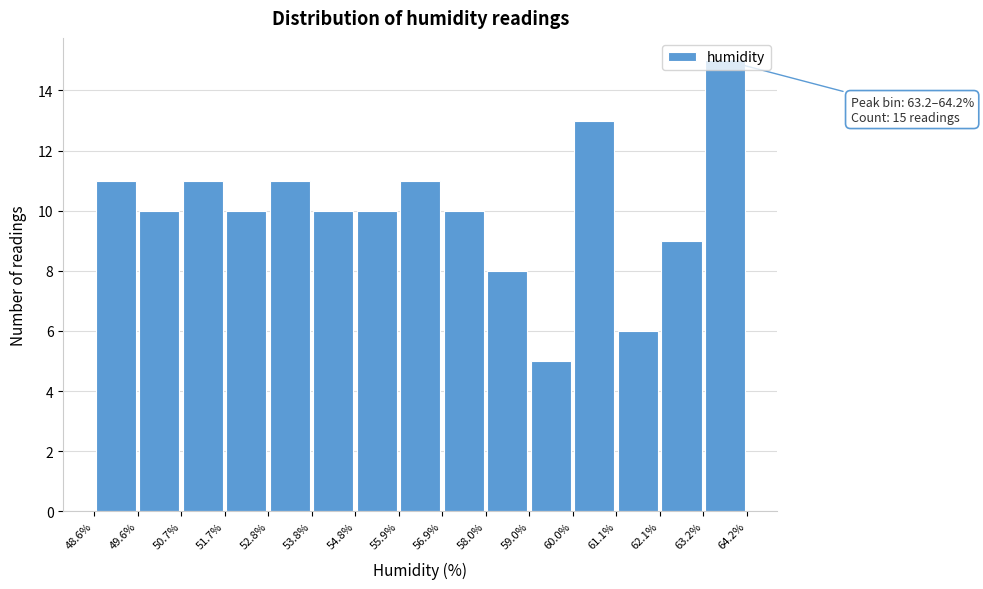

Over which range of the x-axis is the bar tallest?

63.2% to 64.2%